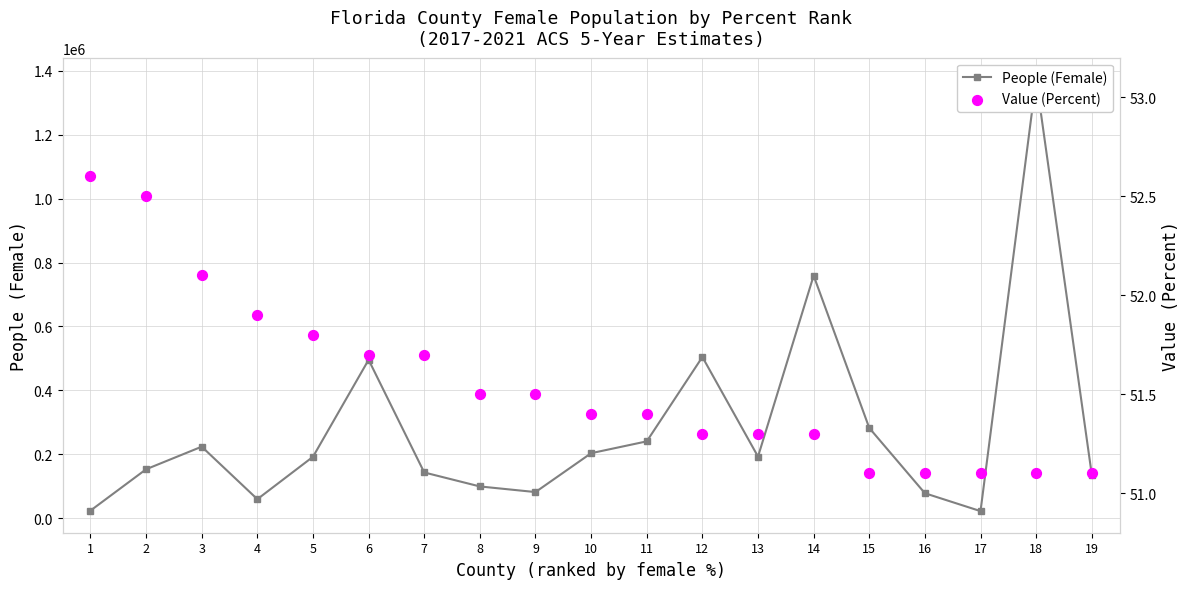

Is the value of People (Female) at 11 greater than the value of Value (Percent) at 18?

Yes